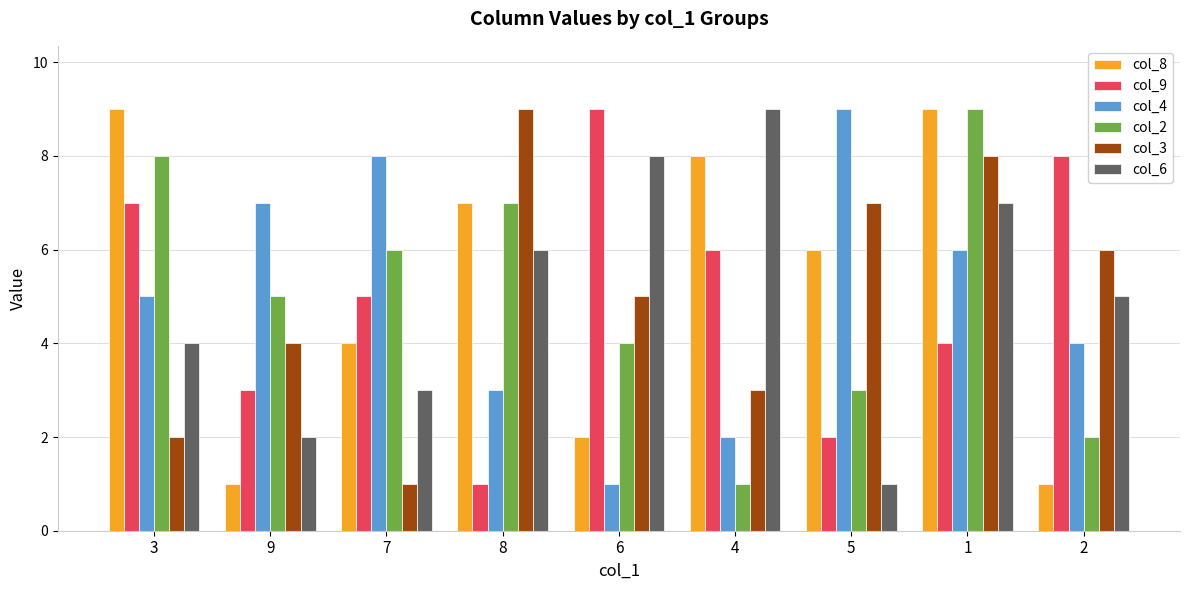

What is the value of the col_8 bar at the 8th from the left?

9